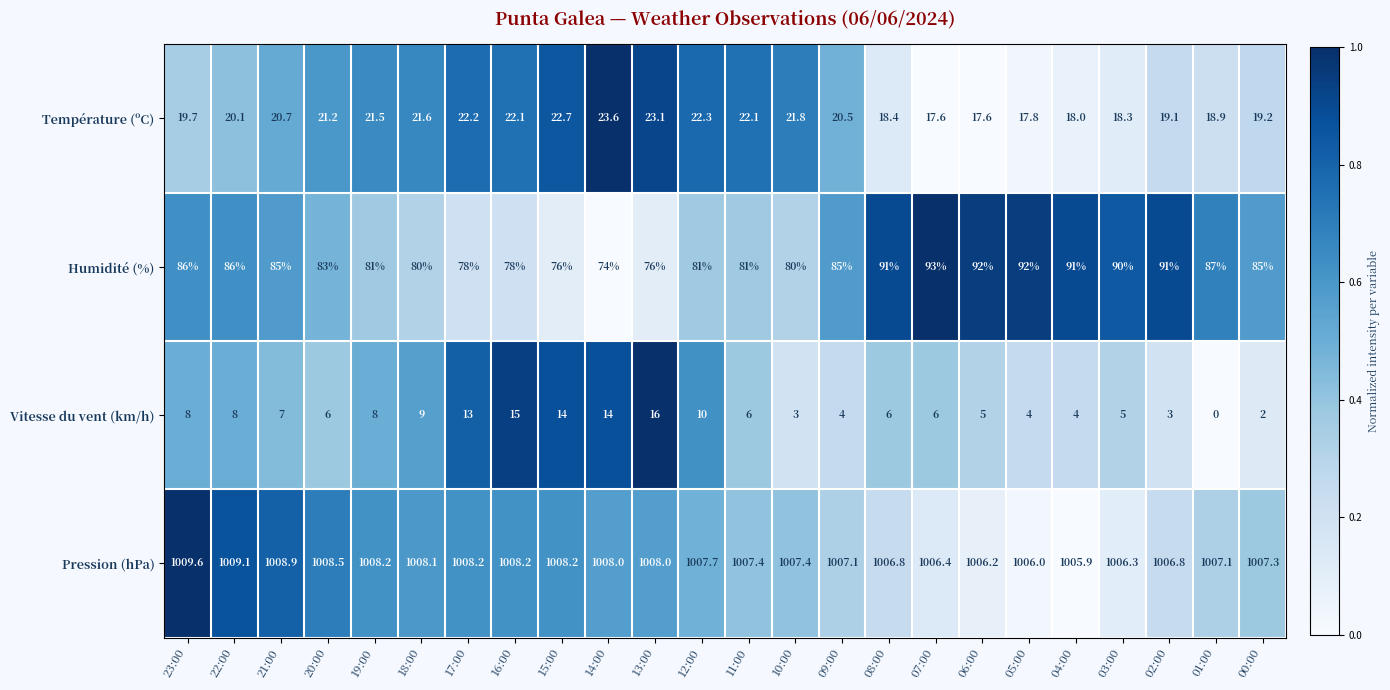

Is it true that Humidité (%) equals 126.0 at 14:00?

False